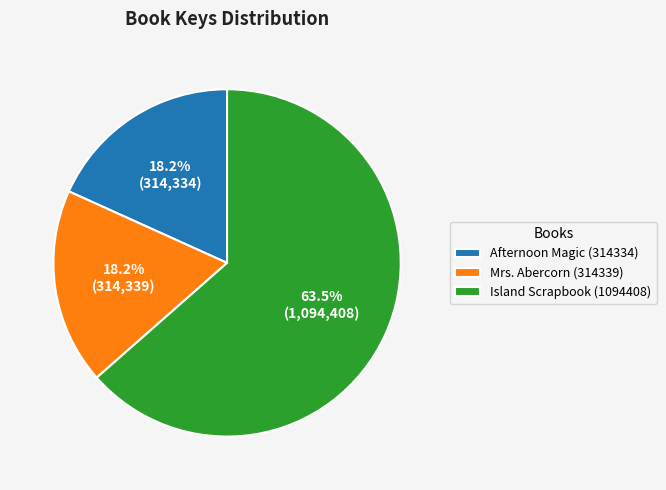

How much of the chart is everything except Afternoon Magic (314334)?

81.8%